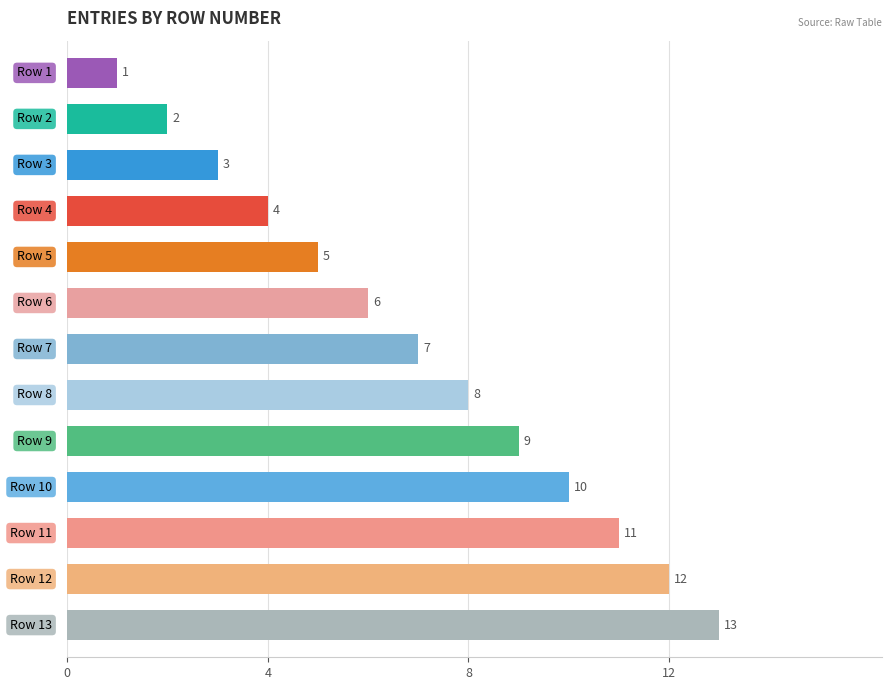

What is the value of the 4th bar from the top?

4